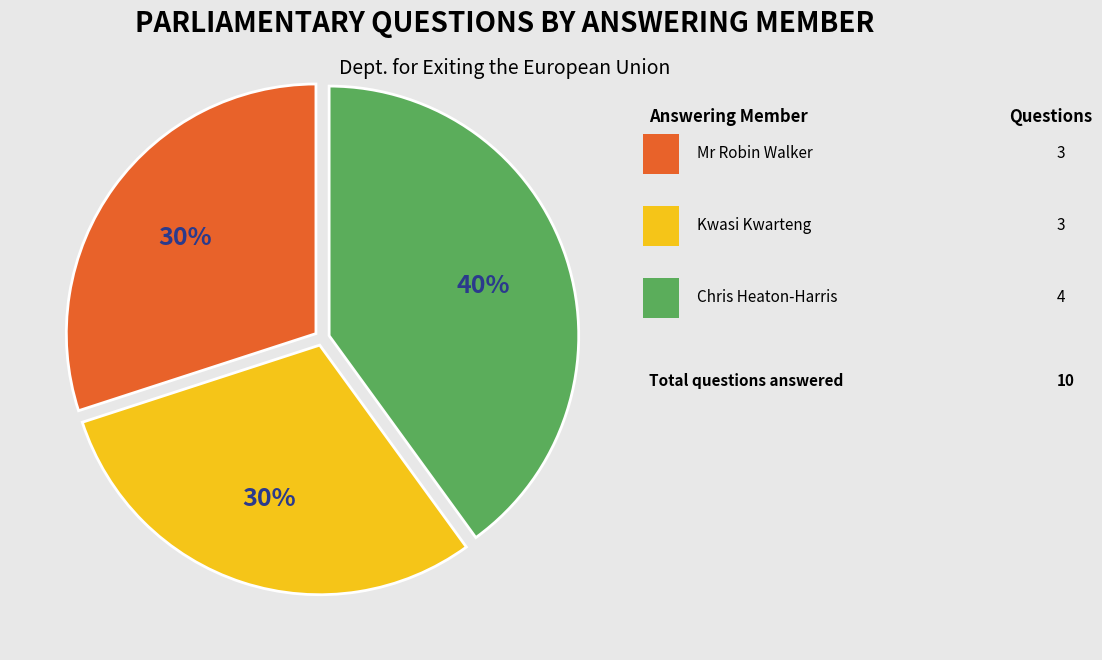

Is there any slice that represents more than half of the pie?

No